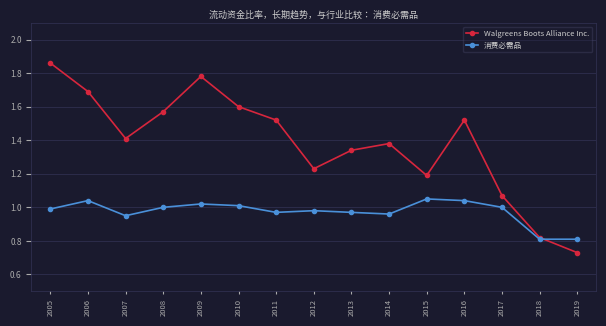

Which series has the widest spread of values?

Walgreens Boots Alliance Inc.